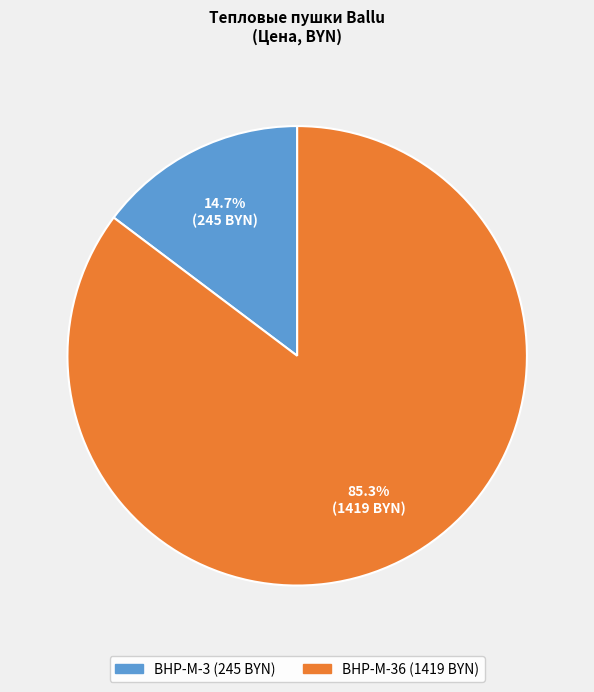

Is there a majority slice in this chart?

Yes